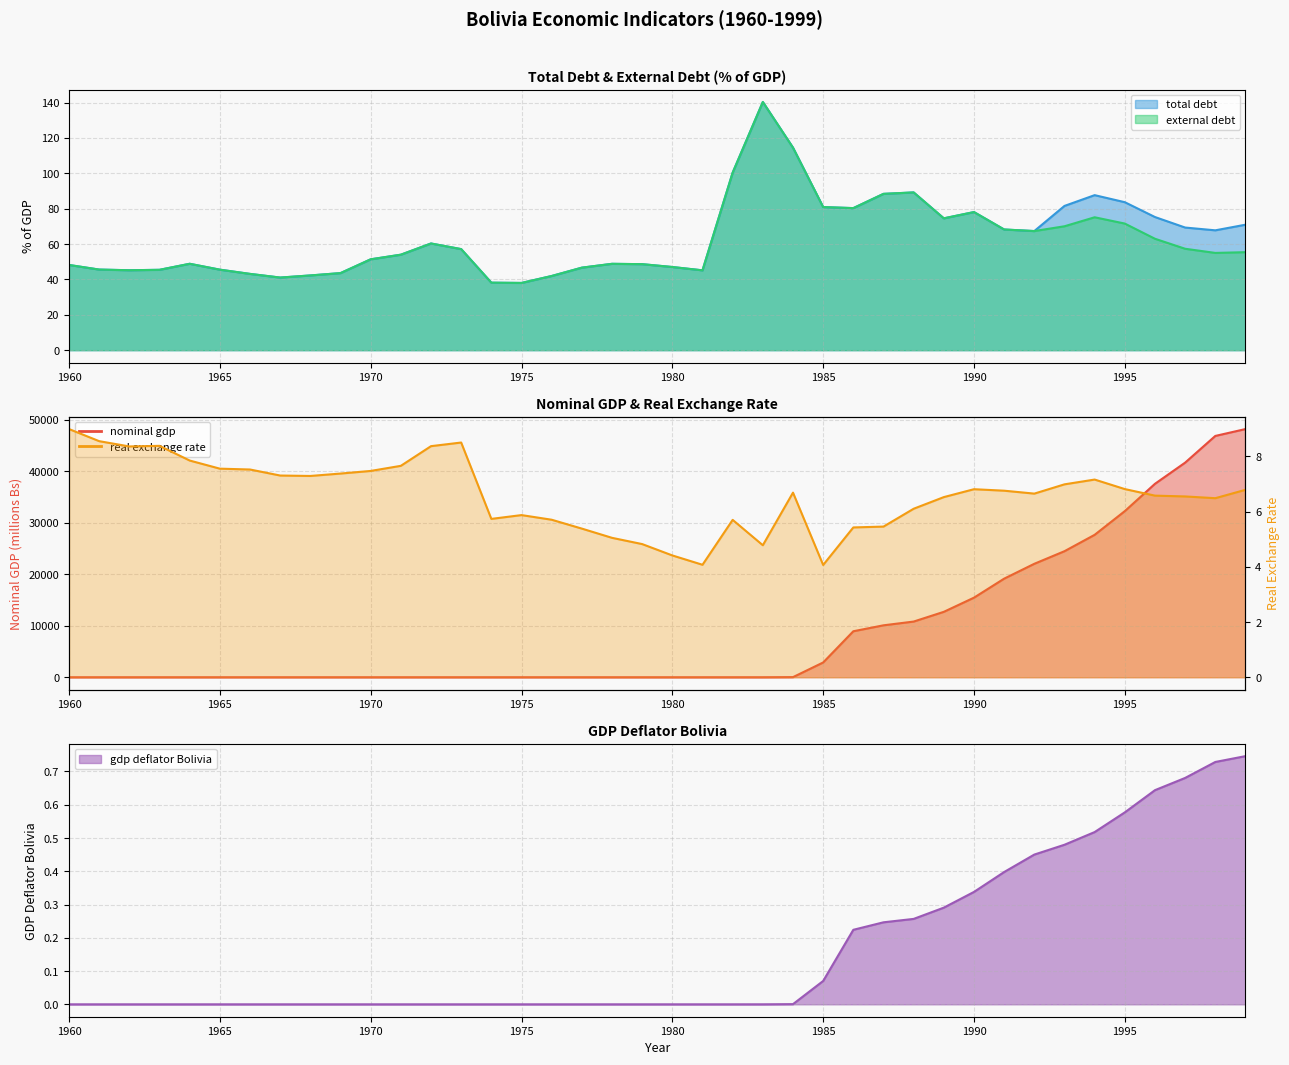

Reading left to right, extract all data points from this chart.

nominal gdp: 0.0	0.0	0.0	0.0	0.0	0.0	0.0	0.0	0.0	0.0	0.0	0.0	0.0	0.0	0.0	0.0	0.1	0.1	0.1	0.1	0.1	0.2	0.4	1.5	23.2	2867.0	8924.1	10076.9	10805.6	12694.0	15443.1	19132.0	22013.9	24458.9	27635.7	32236.0	37536.6	41644.0	46822.3	48156.2
total debt: 48.2	45.6	45.2	45.4	48.8	45.5	43.1	41.1	42.3	43.6	51.4	54.0	60.3	57.1	38.2	38.0	41.9	46.7	48.8	48.6	47.0	45.1	100.4	140.3	114.5	80.9	80.3	88.4	89.2	74.5	78.1	68.2	67.3	81.6	87.6	83.7	75.3	69.3	67.8	70.9
external debt: 48.2	45.6	45.2	45.4	48.8	45.5	43.1	41.1	42.3	43.6	51.4	54.0	60.3	57.1	38.2	38.0	41.9	46.7	48.8	48.6	47.0	45.1	100.4	140.3	114.5	80.9	80.3	88.4	89.2	74.5	78.1	68.2	67.3	70.0	75.1	71.6	63.0	57.3	55.0	55.4
real exchange rate: 9.0	8.6	8.4	8.4	7.9	7.6	7.5	7.3	7.3	7.4	7.5	7.7	8.4	8.5	5.7	5.9	5.7	5.4	5.1	4.8	4.4	4.1	5.7	4.8	6.7	4.1	5.4	5.5	6.1	6.5	6.8	6.8	6.7	7.0	7.2	6.8	6.6	6.6	6.5	6.8
gdp deflator Bolivia: 0.0	0.0	0.0	0.0	0.0	0.0	0.0	0.0	0.0	0.0	0.0	0.0	0.0	0.0	0.0	0.0	0.0	0.0	0.0	0.0	0.0	0.0	0.0	0.0	0.0	0.1	0.2	0.2	0.3	0.3	0.3	0.4	0.5	0.5	0.5	0.6	0.6	0.7	0.7	0.7